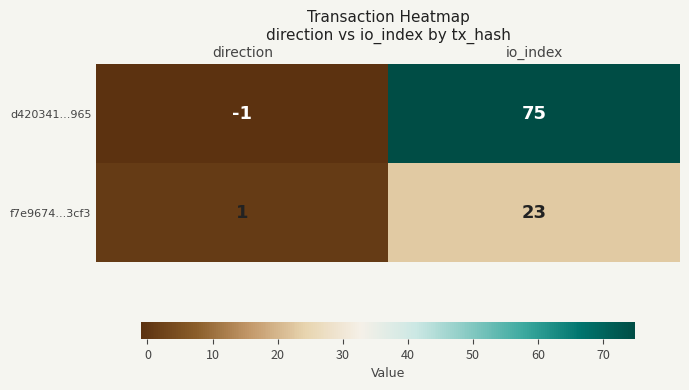

What is the sum of the f7e9674...3cf3 values at direction and io_index?

24